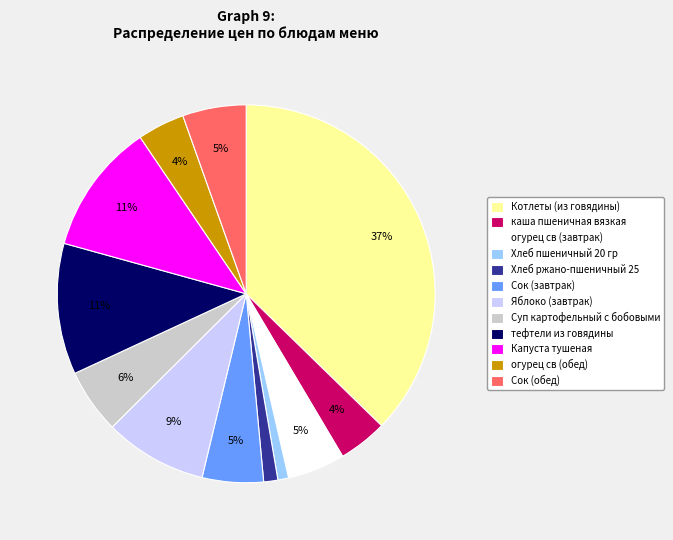

Which slice is the largest?

Котлеты (из говядины)